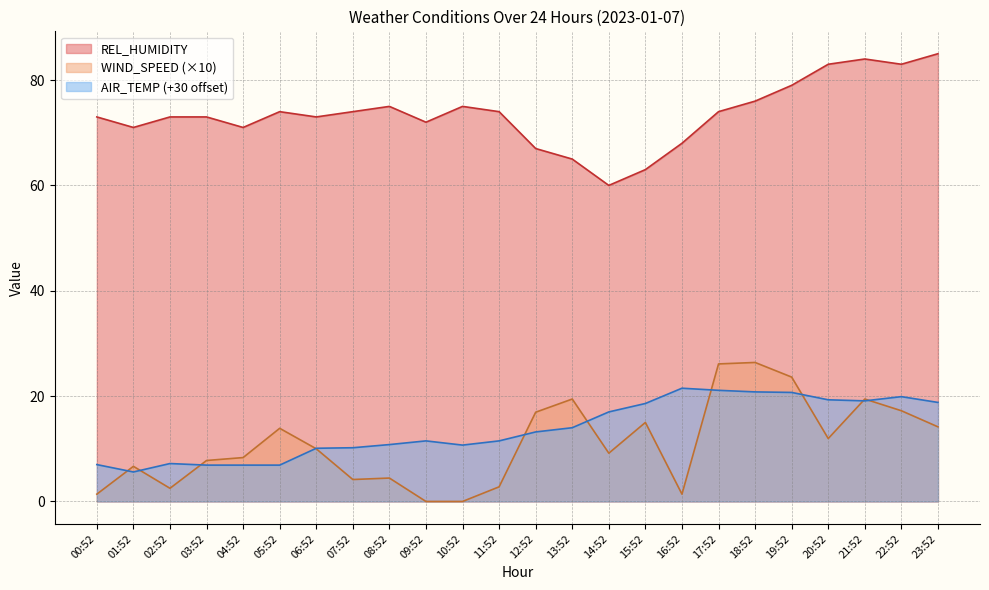

What position from the right is 08:52?

16